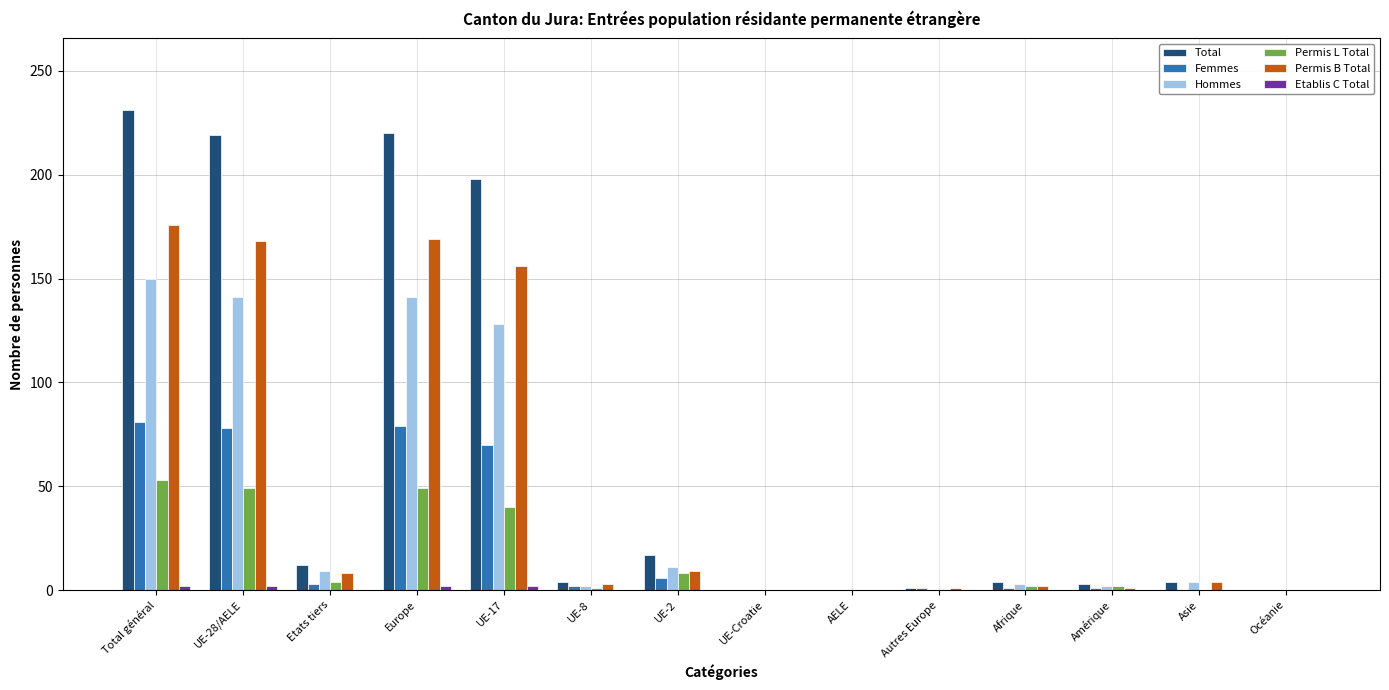

Is it true that Permis L Total equals 0 at Asie?

True